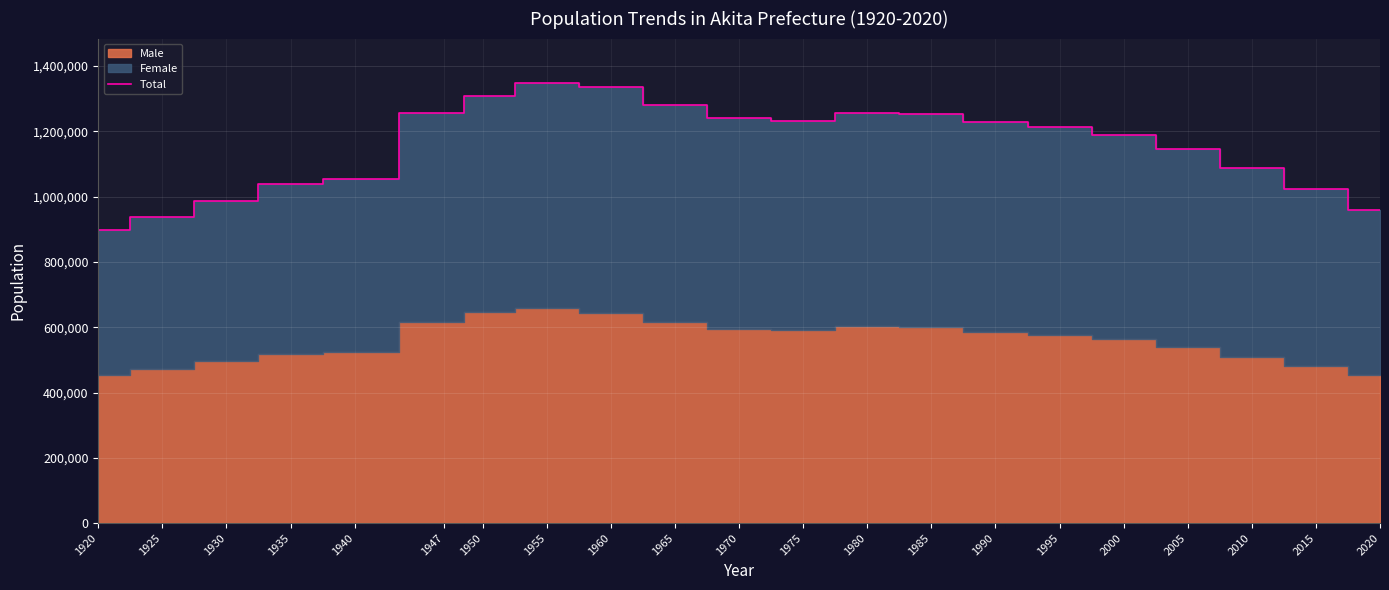

How many lines are shown in the chart?

1